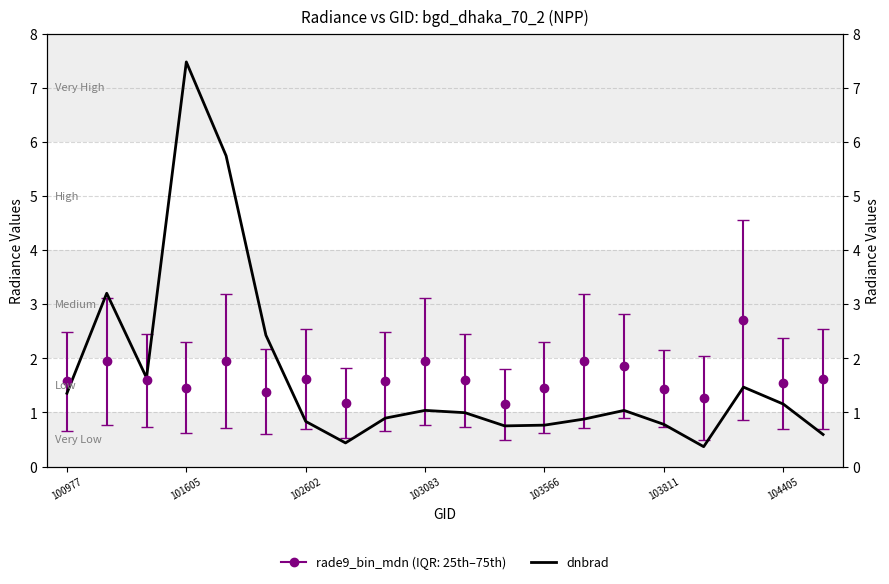

What is the average value?

1.7